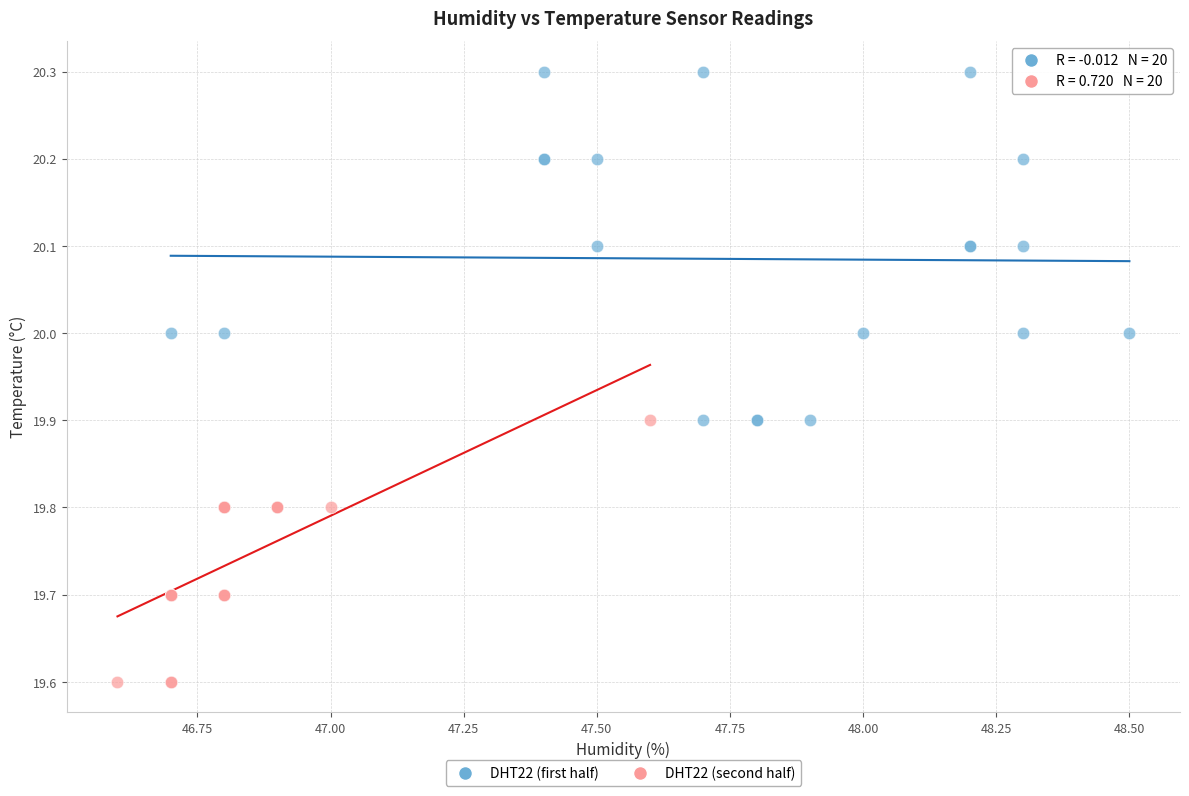

Which series reaches the maximum Y coordinate?

DHT22 (first half)